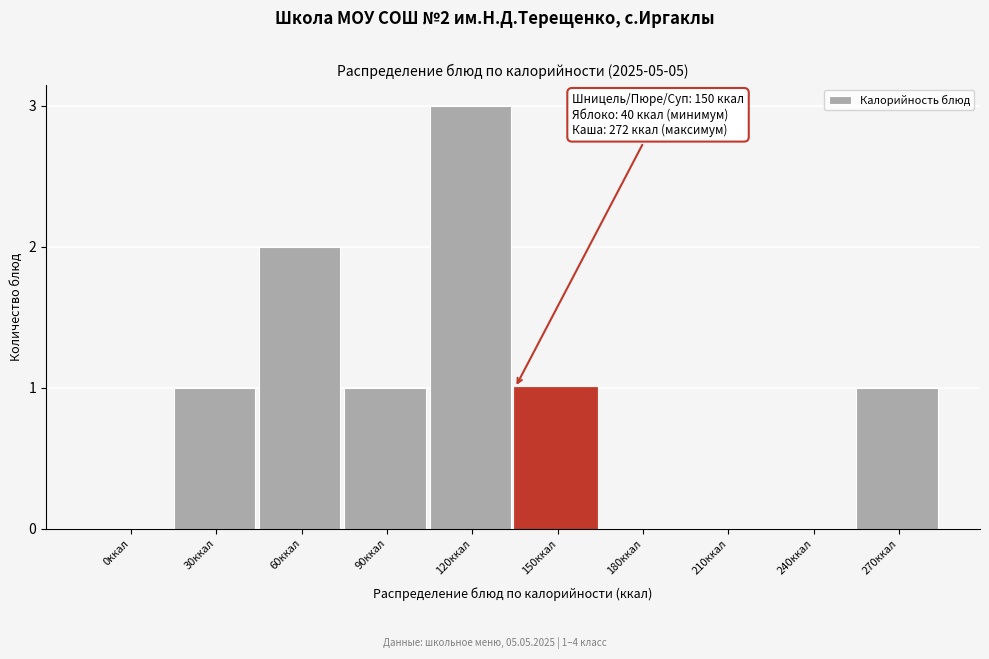

Reading left to right, what are all the values shown in this chart?

0ккал=0	30ккал=1	60ккал=2	90ккал=1	120ккал=3	150ккал=1	180ккал=0	210ккал=0	240ккал=0	270ккал=1